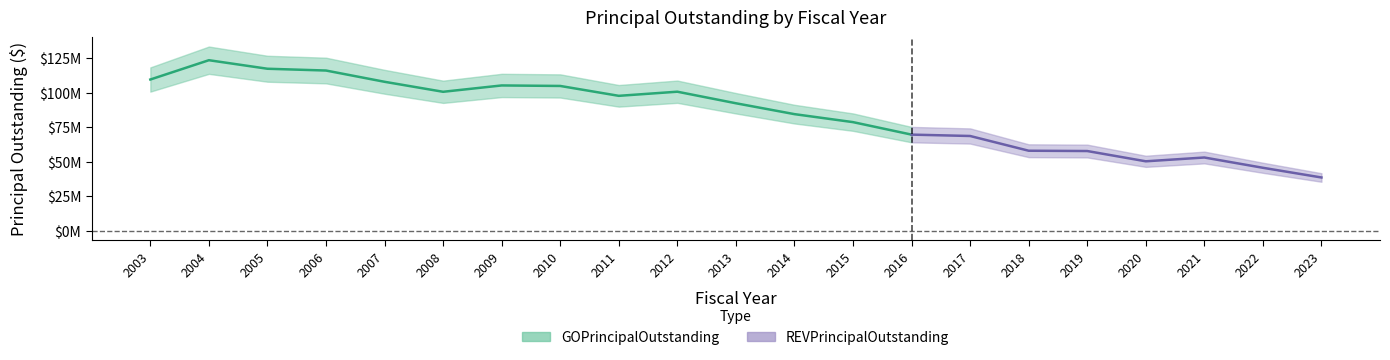

Rank the series by their average value, from highest to lowest.

GOPrincipalOutstanding, REVPrincipalOutstanding